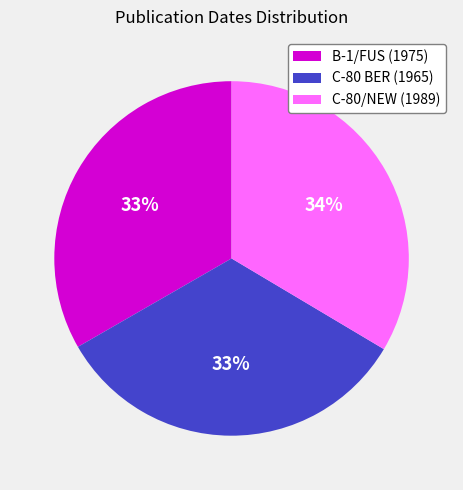

To the nearest percent, what is the average slice percentage?

33%